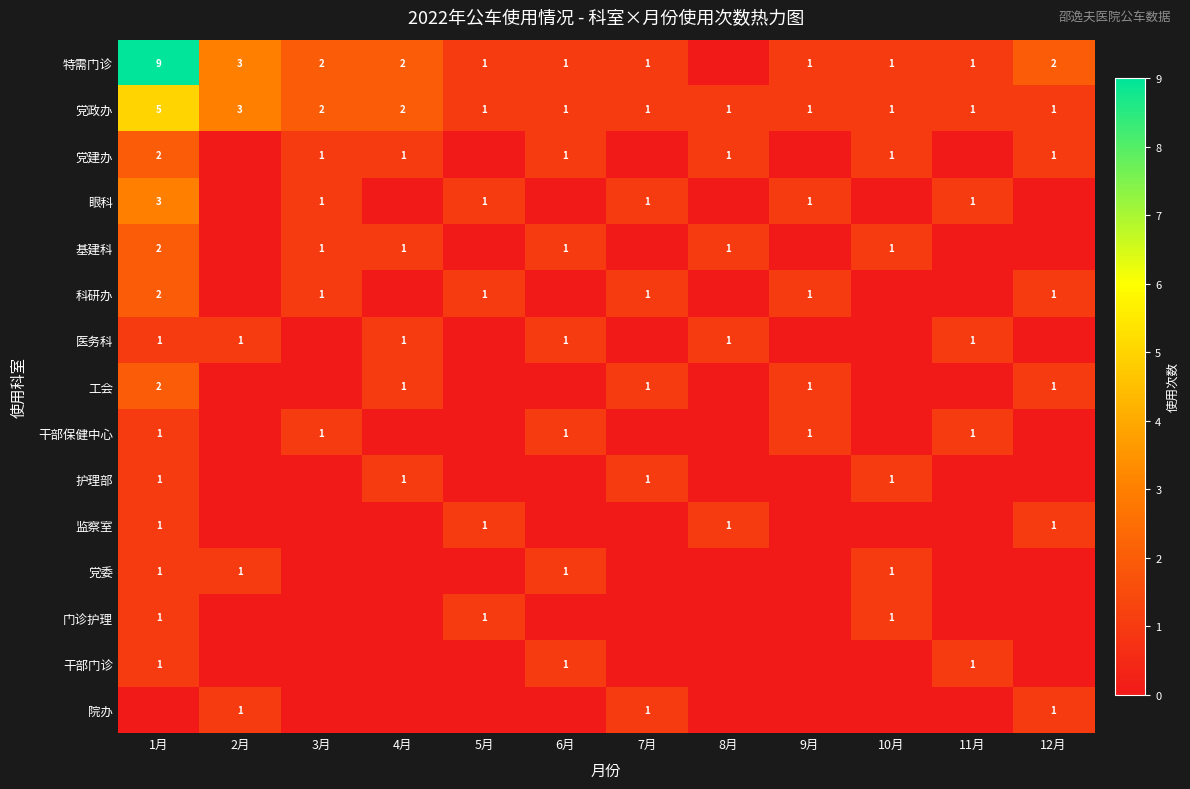

What is the sum of all 党政办 values?

20